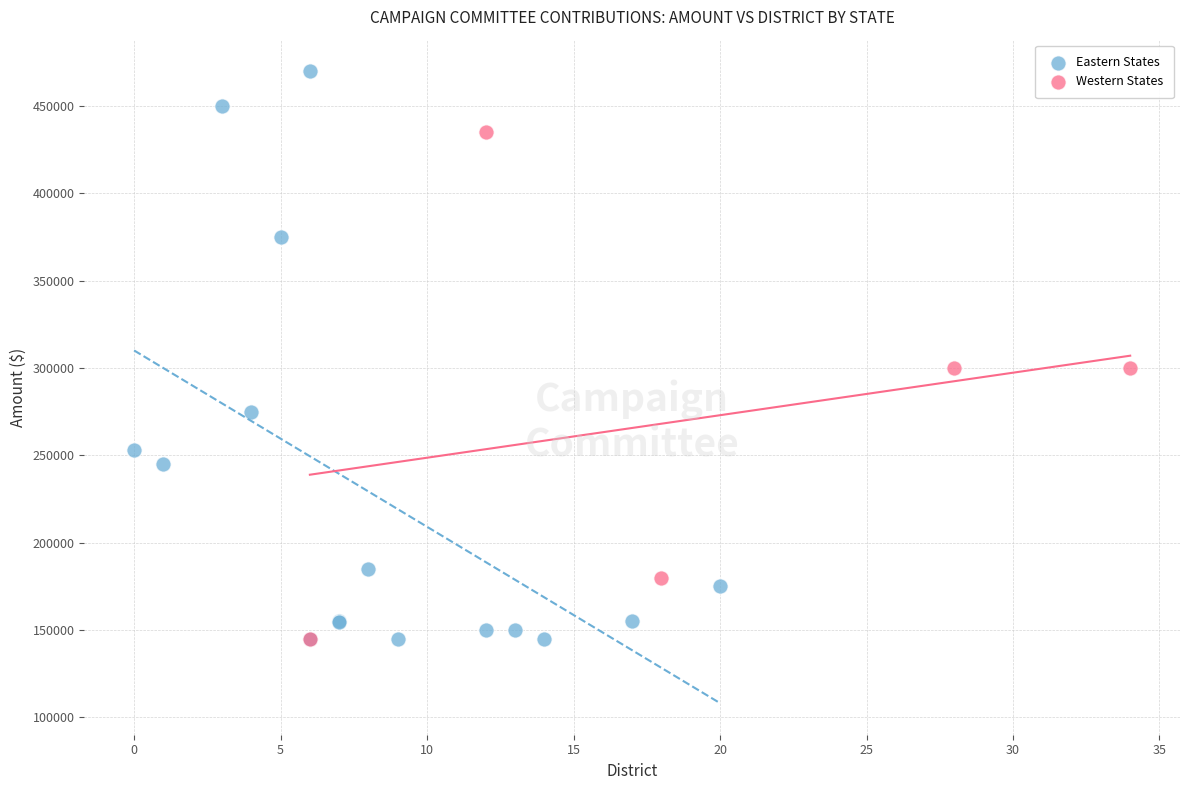

Which series has the widest spread of Y values?

Eastern States